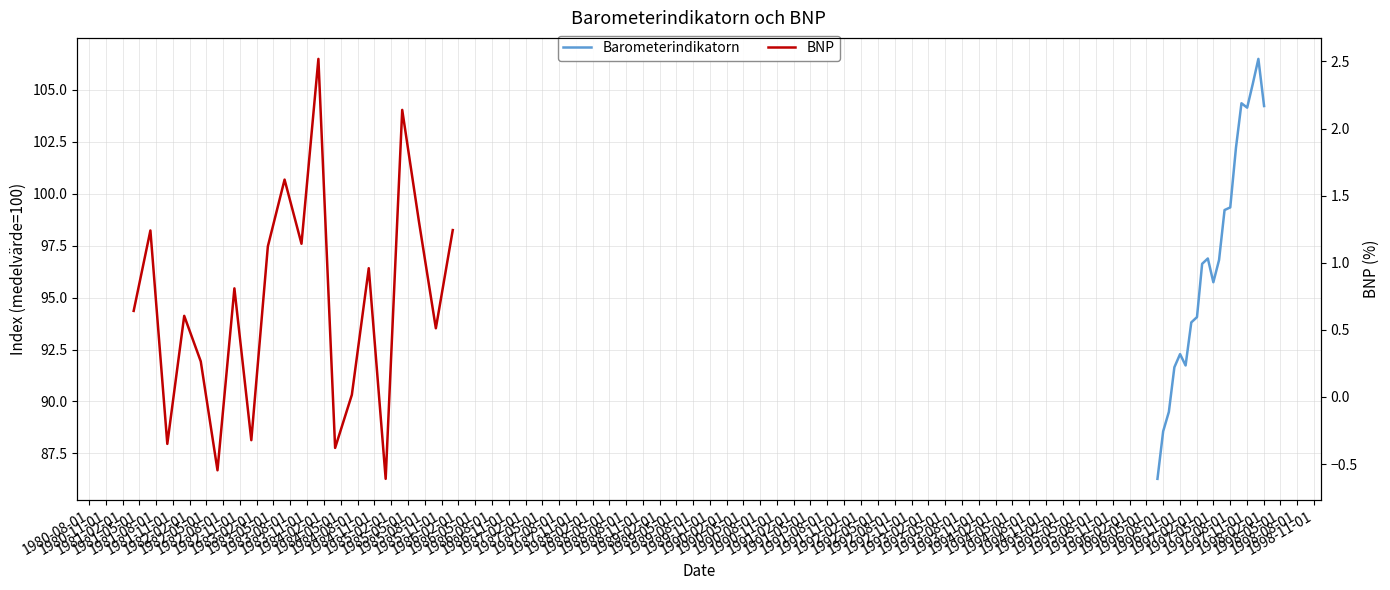

What is the difference between the maximum and minimum values in the Barometerindikatorn series?

20.2